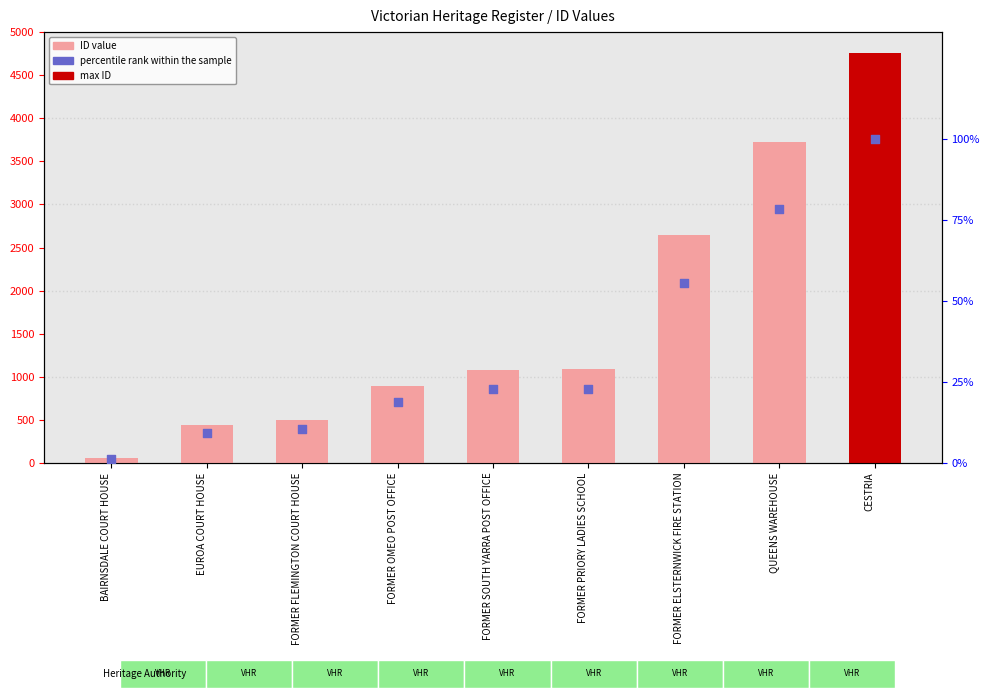

Which series contains the highest Y value?

ID